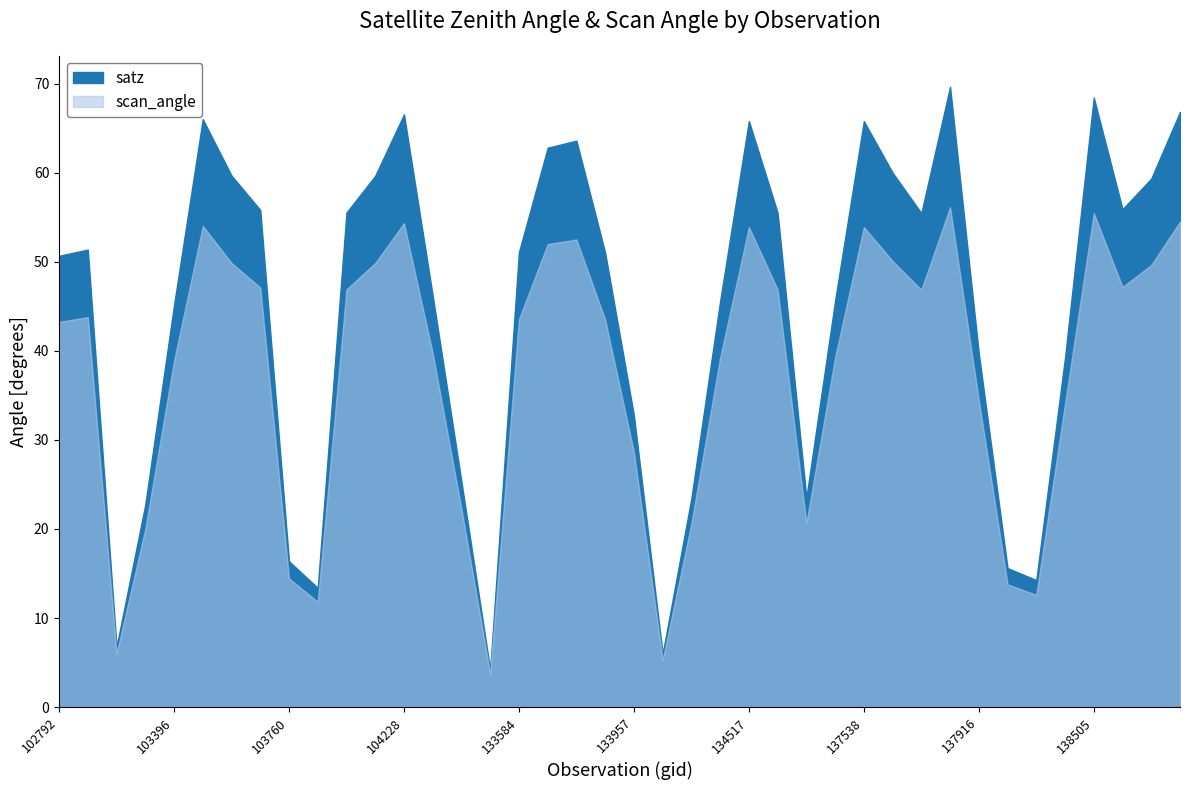

Reading right to left, what are all the values shown in this chart?

satz: 138881=66.8	138702=59.3	138688=55.9	138505=68.4	138492=39.2	138296=14.3	138105=15.6	137916=39.7	137903=69.6	137730=55.5	137715=60.0	137538=65.8	137525=45.6	137335=23.5	134700=55.5	134517=65.8	134505=45.6	134322=23.4	134138=6.0	133957=32.7	133775=51.0	133762=63.6	133597=62.8	133584=51.1	133223=4.2	104355=25.3	104236=46.2	104228=66.5	104119=59.6	104111=55.5	103877=13.4	103760=16.4	103524=55.8	103515=59.7	103405=66.0	103396=45.1	103278=22.7	103160=6.8	102919=51.4	102792=50.7
scan_angle: 138881=54.5	138702=49.6	138688=47.2	138505=55.5	138492=34.1	138296=12.6	138105=13.8	137916=34.5	137903=56.1	137730=46.9	137715=50.1	137538=53.9	137525=39.3	137335=20.7	134700=46.9	134517=53.9	134505=39.2	134322=20.6	134138=5.3	133957=28.6	133775=43.5	133762=52.5	133597=52.0	133584=43.6	133223=3.7	104355=22.2	104236=39.7	104228=54.3	104119=49.8	104111=46.9	103877=11.8	103760=14.5	103524=47.1	103515=49.9	103405=54.0	103396=38.9	103278=20.0	103160=6.0	102919=43.8	102792=43.2